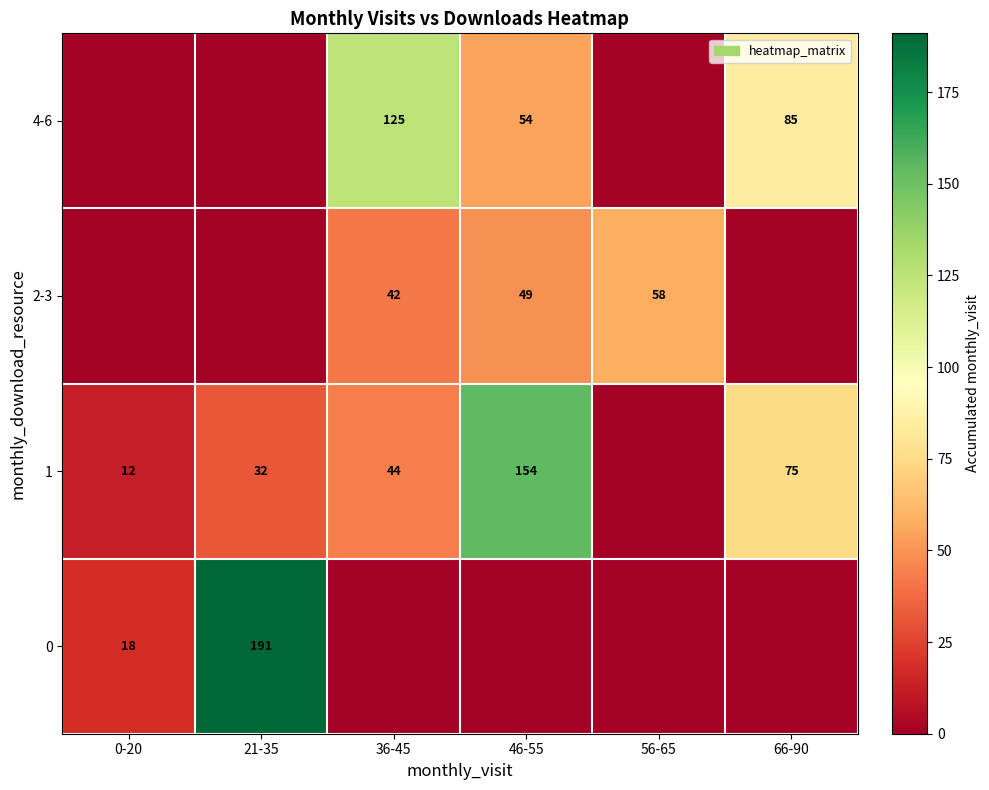

What is the difference between the maximum and minimum values in the 2-3 series?

58